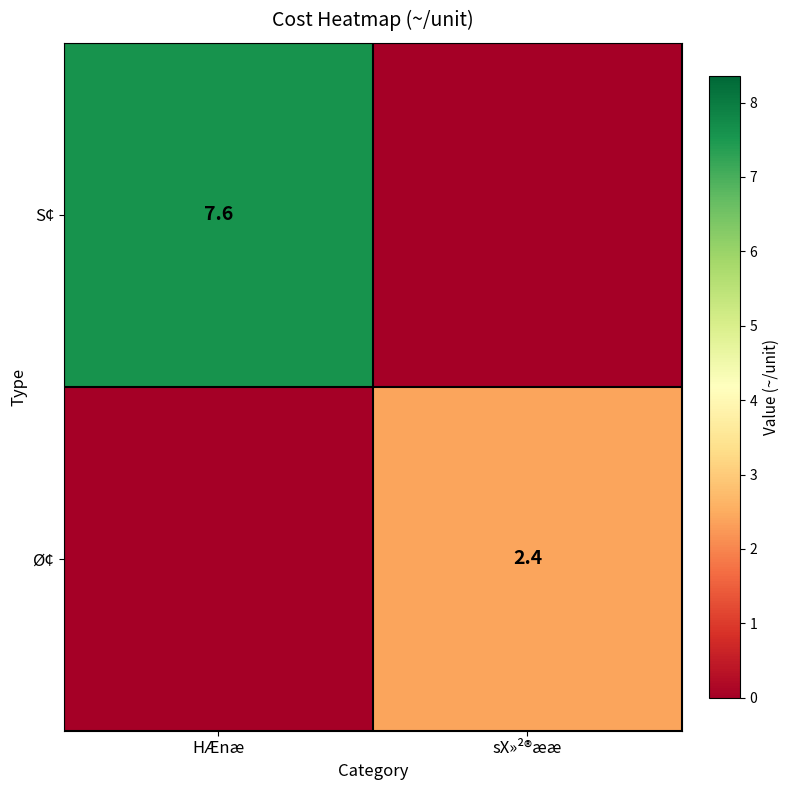

Is it true that S¢ equals 7.6 at HÆnæ?

True